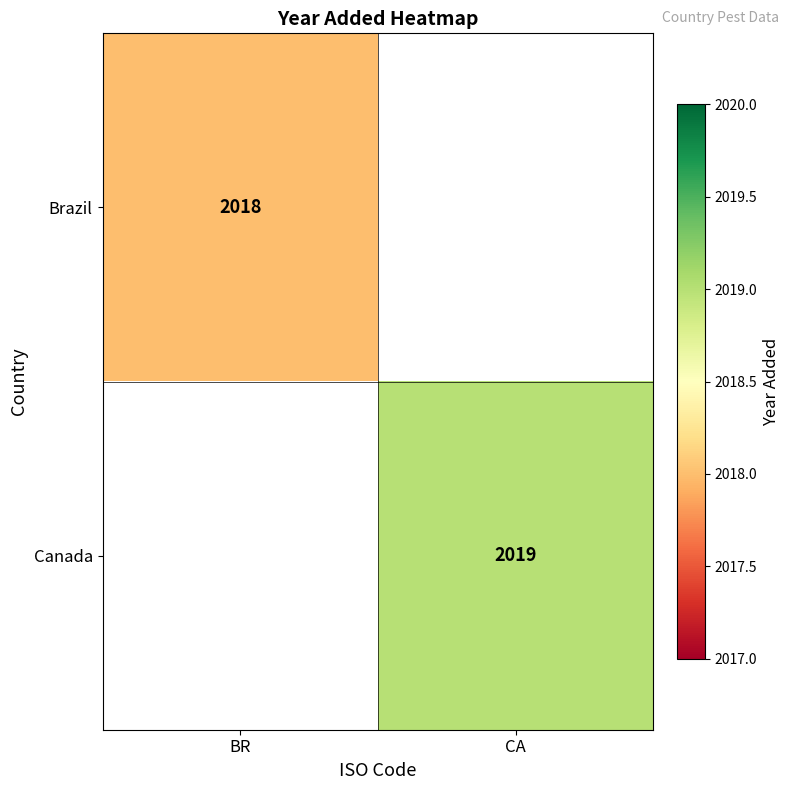

The Canada series shows 2019 at CA. True or false?

True